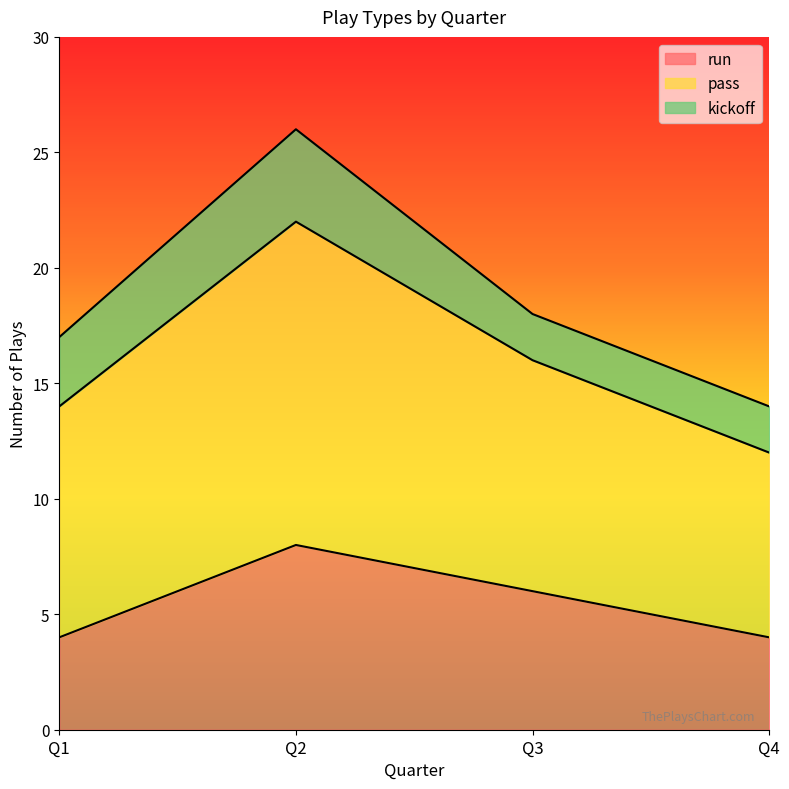

At which category is the sum across all series the highest?

Q2